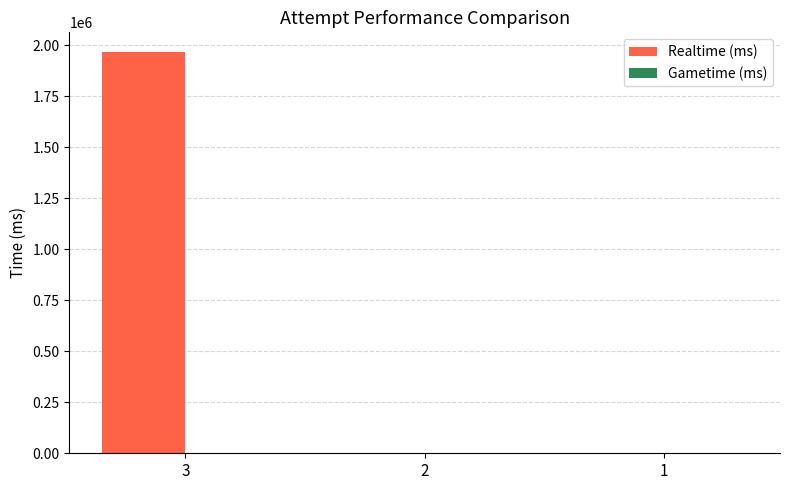

Is it true that the value at 2 is 0?

True